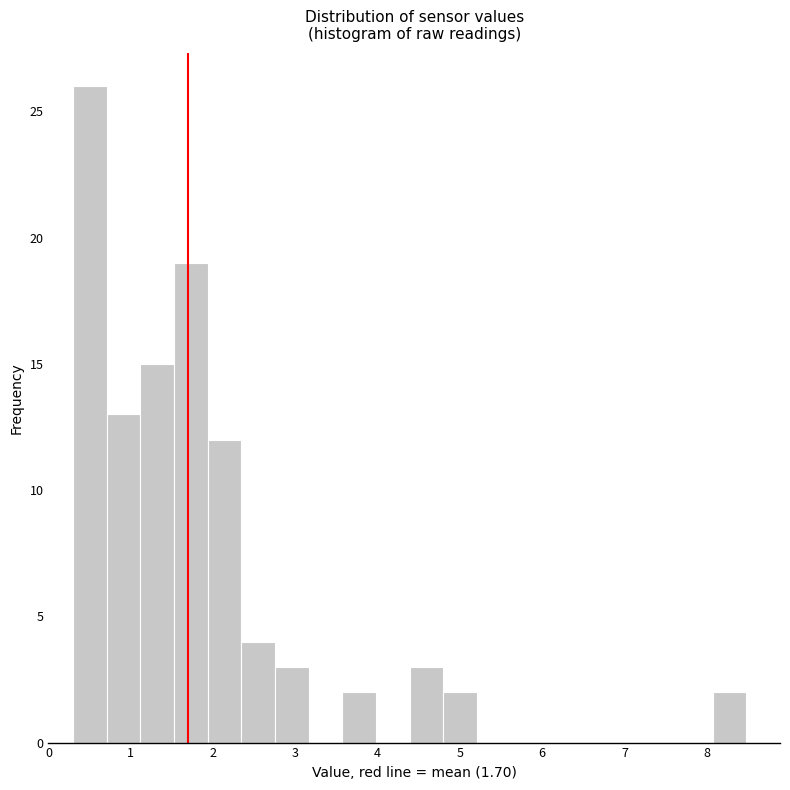

Reading left to right, list every bar in this chart as the range it spans on the x-axis followed by its height. Neither the bar edges nor the heights are printed on the chart, so give them approximately, as read against the axes.

0.3 to 0.7: 26
0.7 to 1.1: 13
1.1 to 1.5: 15
1.5 to 1.9: 19
1.9 to 2.3: 12
2.3 to 2.8: 4
2.8 to 3.2: 3
3.2 to 3.6: 0
3.6 to 4.0: 2
4.0 to 4.4: 0
4.4 to 4.8: 3
4.8 to 5.2: 2
5.2 to 5.6: 0
5.6 to 6.0: 0
6.0 to 6.4: 0
6.4 to 6.8: 0
6.8 to 7.3: 0
7.3 to 7.7: 0
7.7 to 8.1: 0
8.1 to 8.5: 2